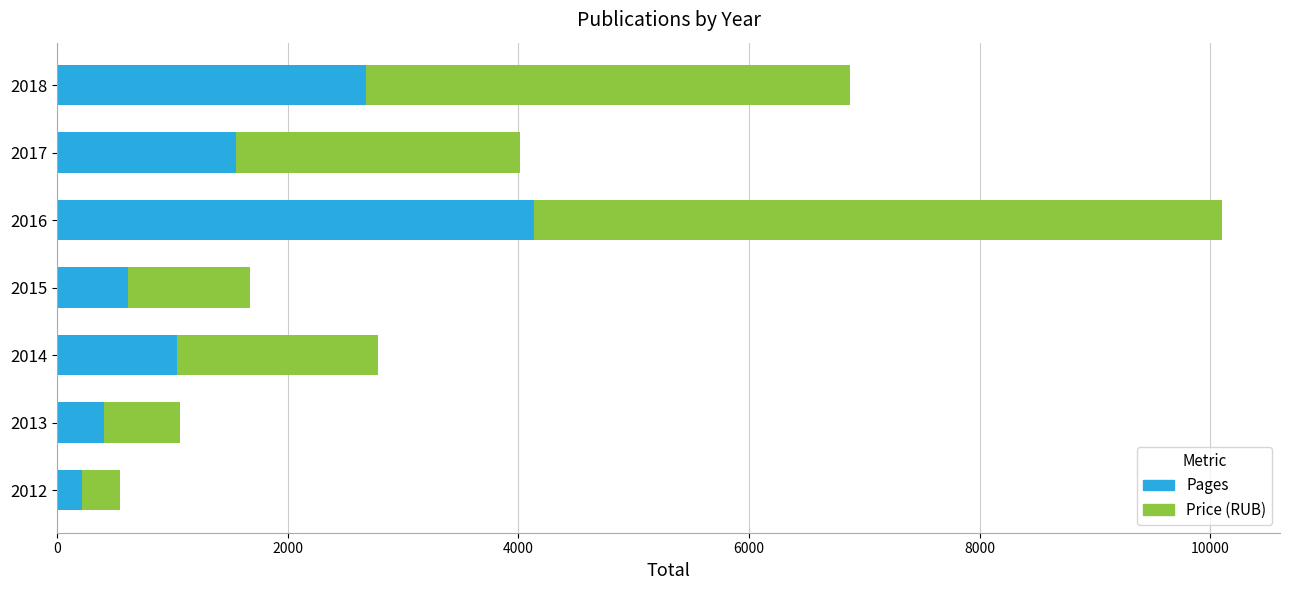

At which category is the sum across all series the highest?

2016